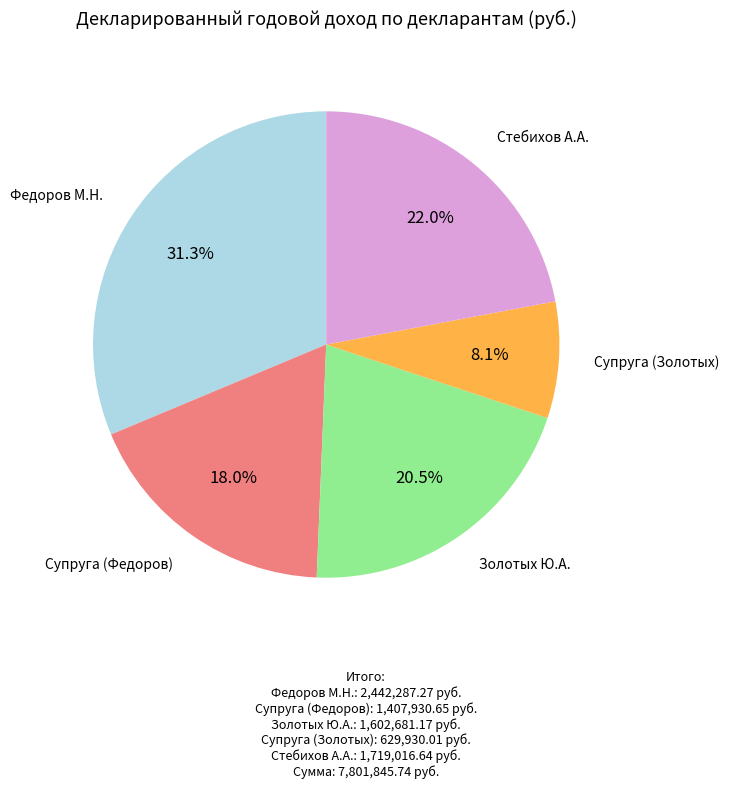

To the nearest percent, what percentage of the pie is Федоров М.Н.?

31%